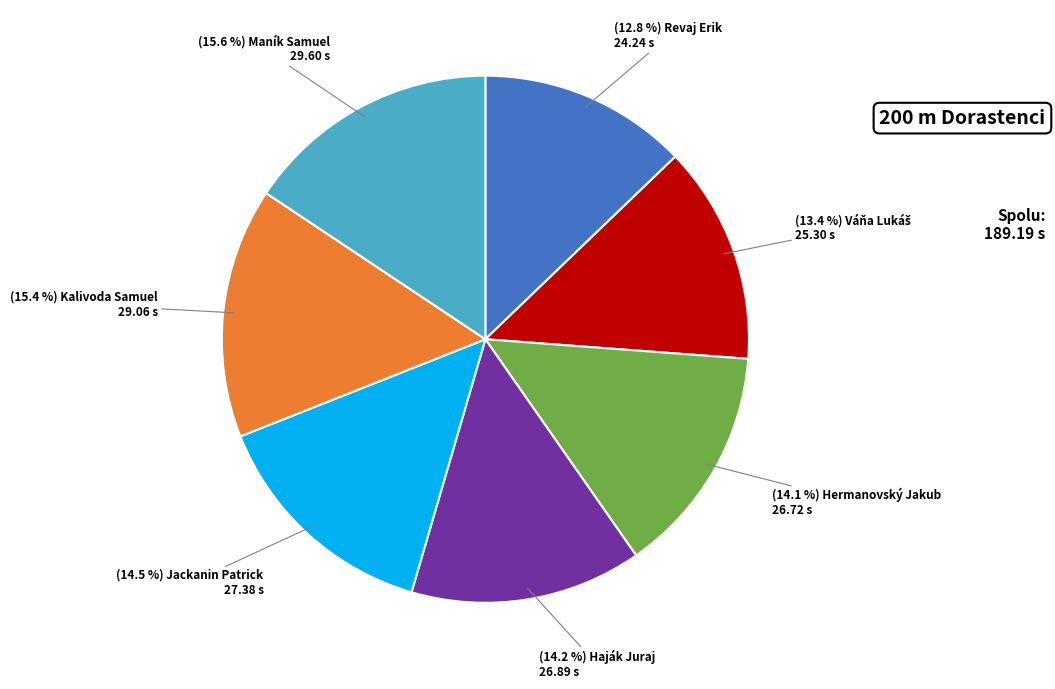

Does any single category account for the majority?

No